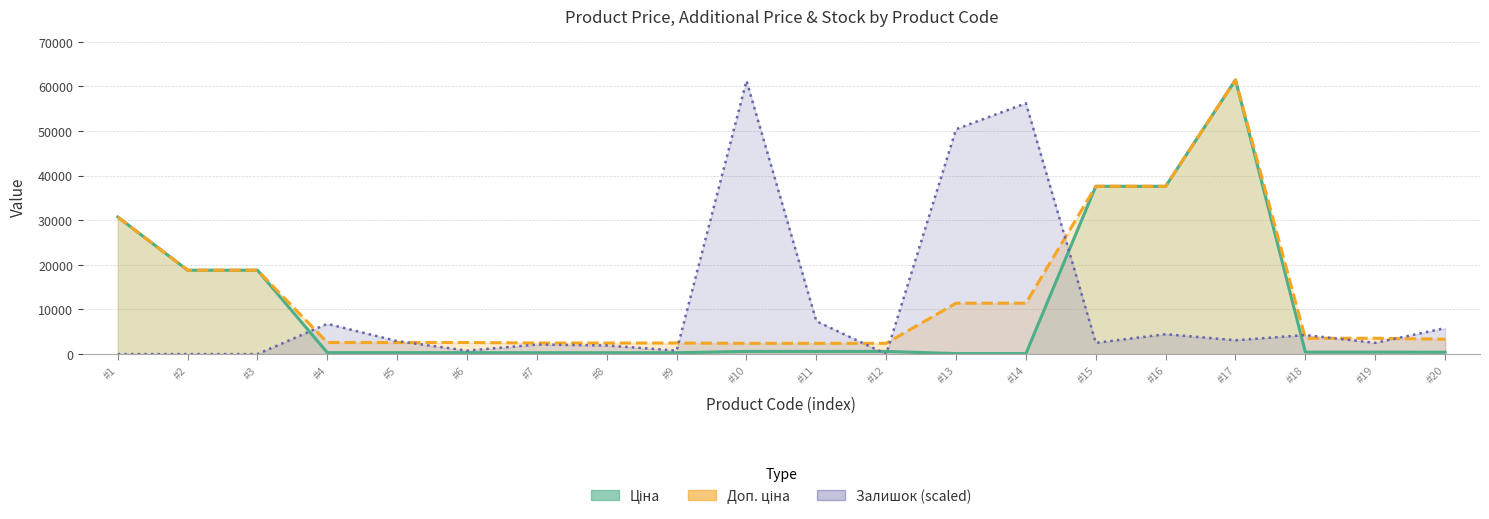

How many categories are shown in the chart?

20